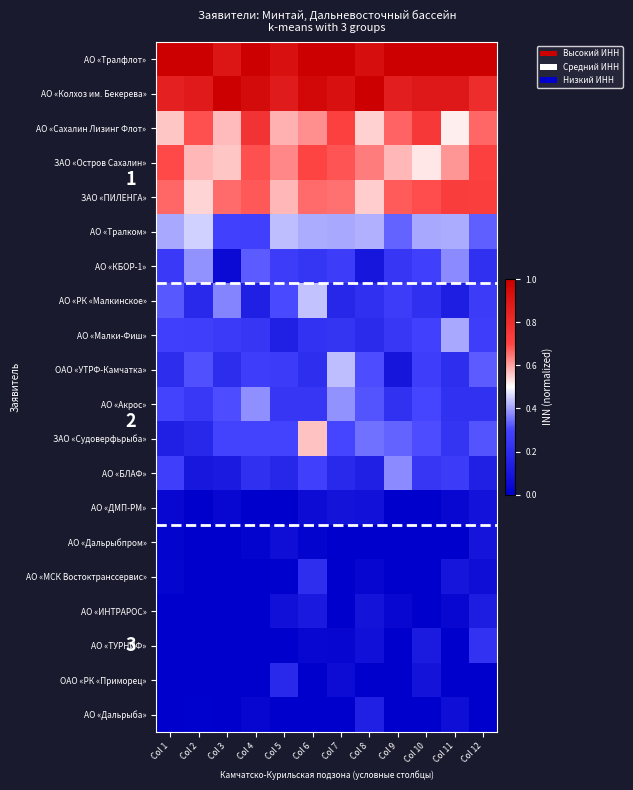

Between Col 3 and Col 11, which is larger?

Col 11